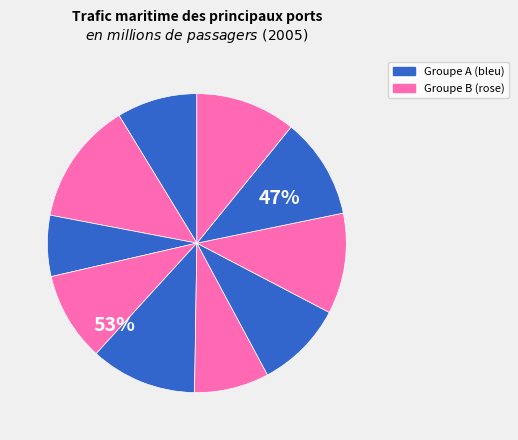

Is Douvres the majority of the pie?

No